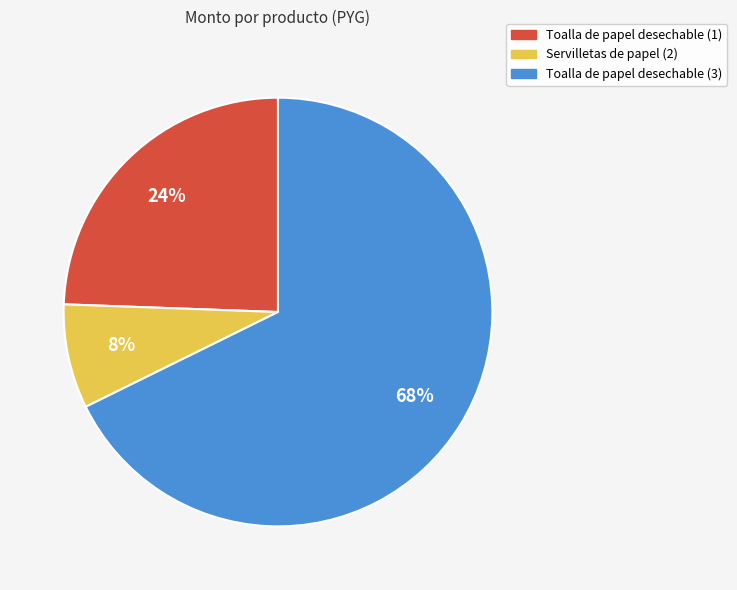

To the nearest percent, what portion does Toalla de papel desechable (3) represent?

68%